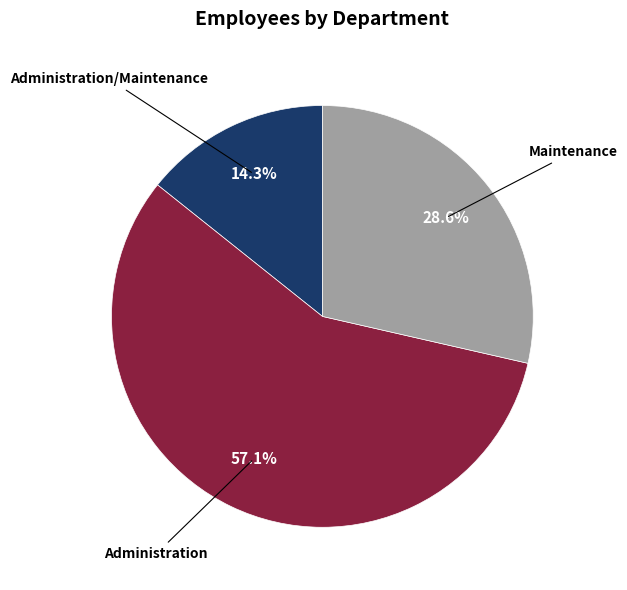

Is there a majority slice in this chart?

Yes